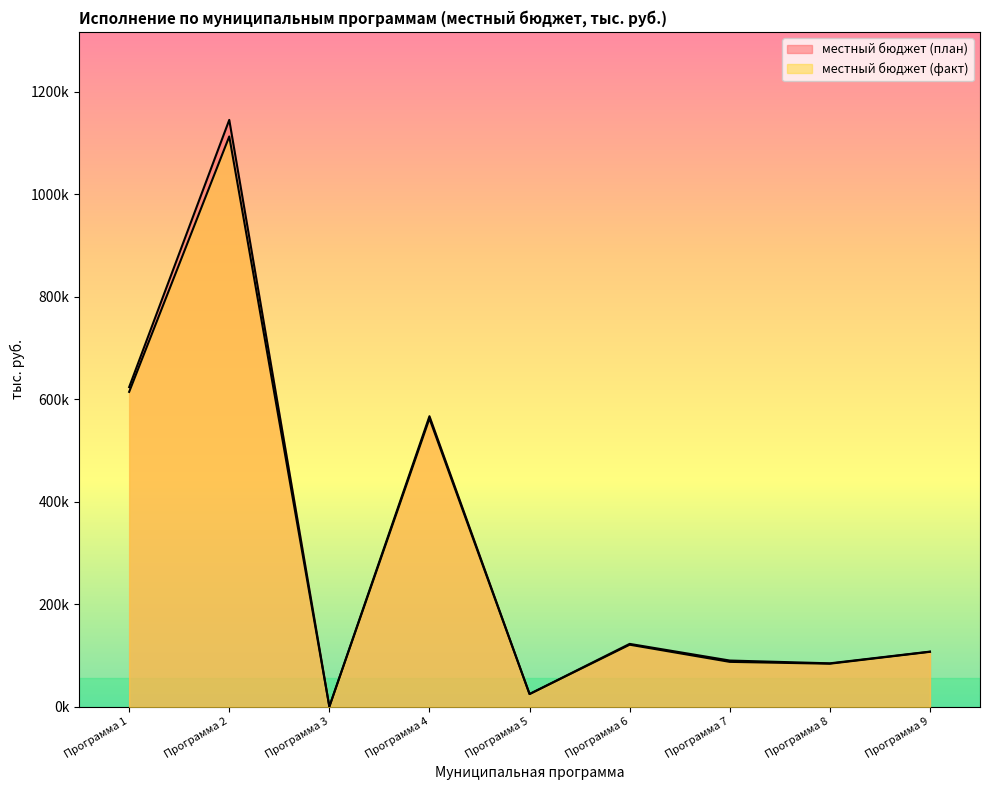

At Программа 9, list the series in order from largest to smallest.

местный бюджет (план), местный бюджет (факт)